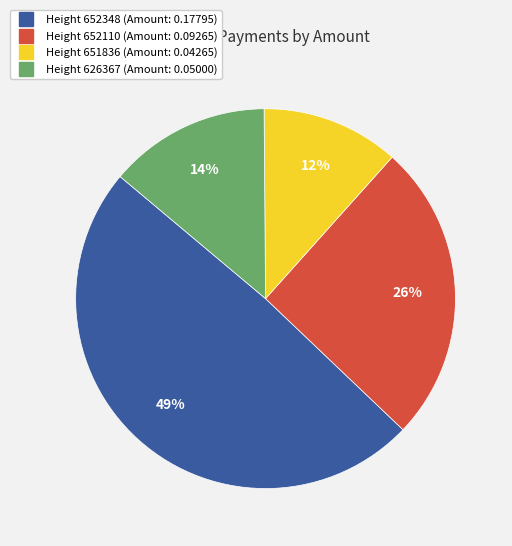

How many segments does this pie chart have?

4